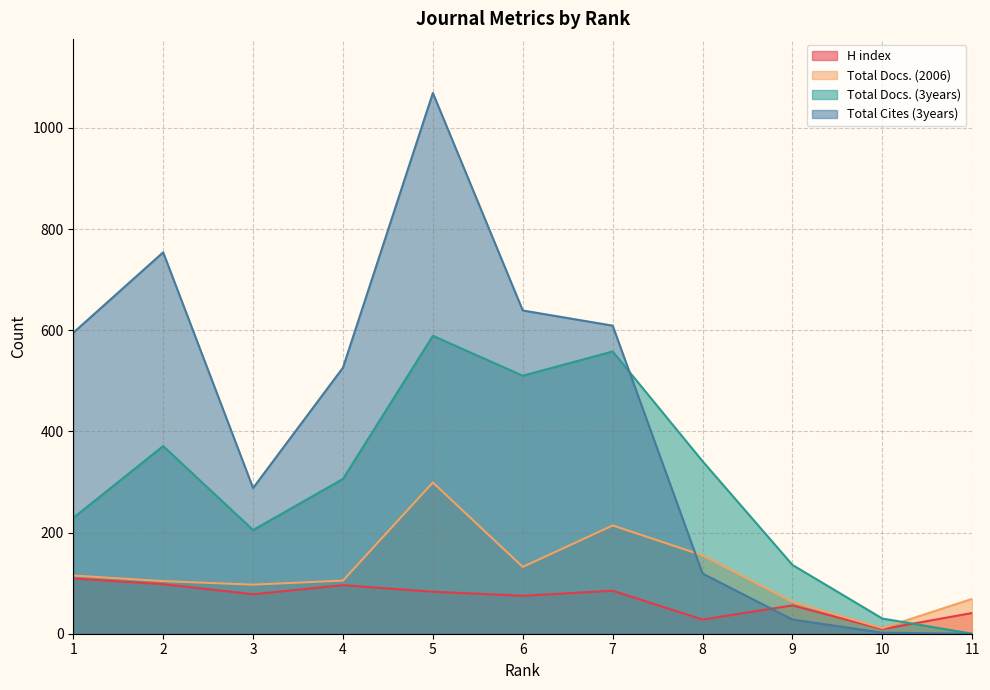

What is the difference between the maximum and minimum values in the Total Docs. (2006) series?

288